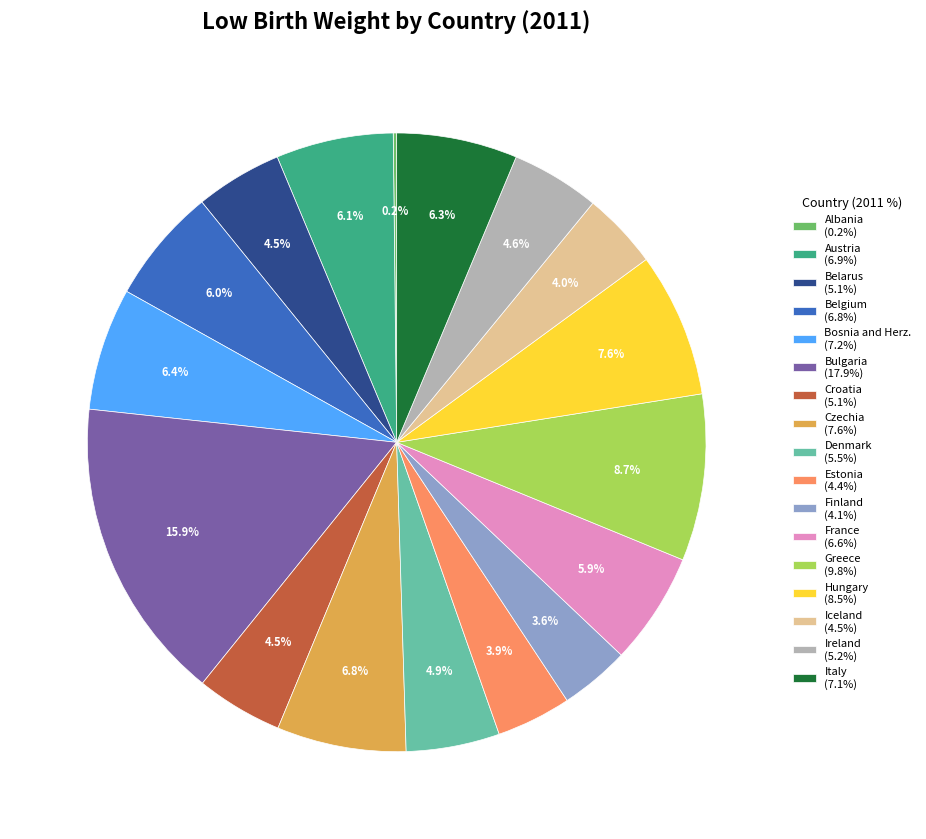

Does Bosnia and Herz. represent more than half of the total?

No